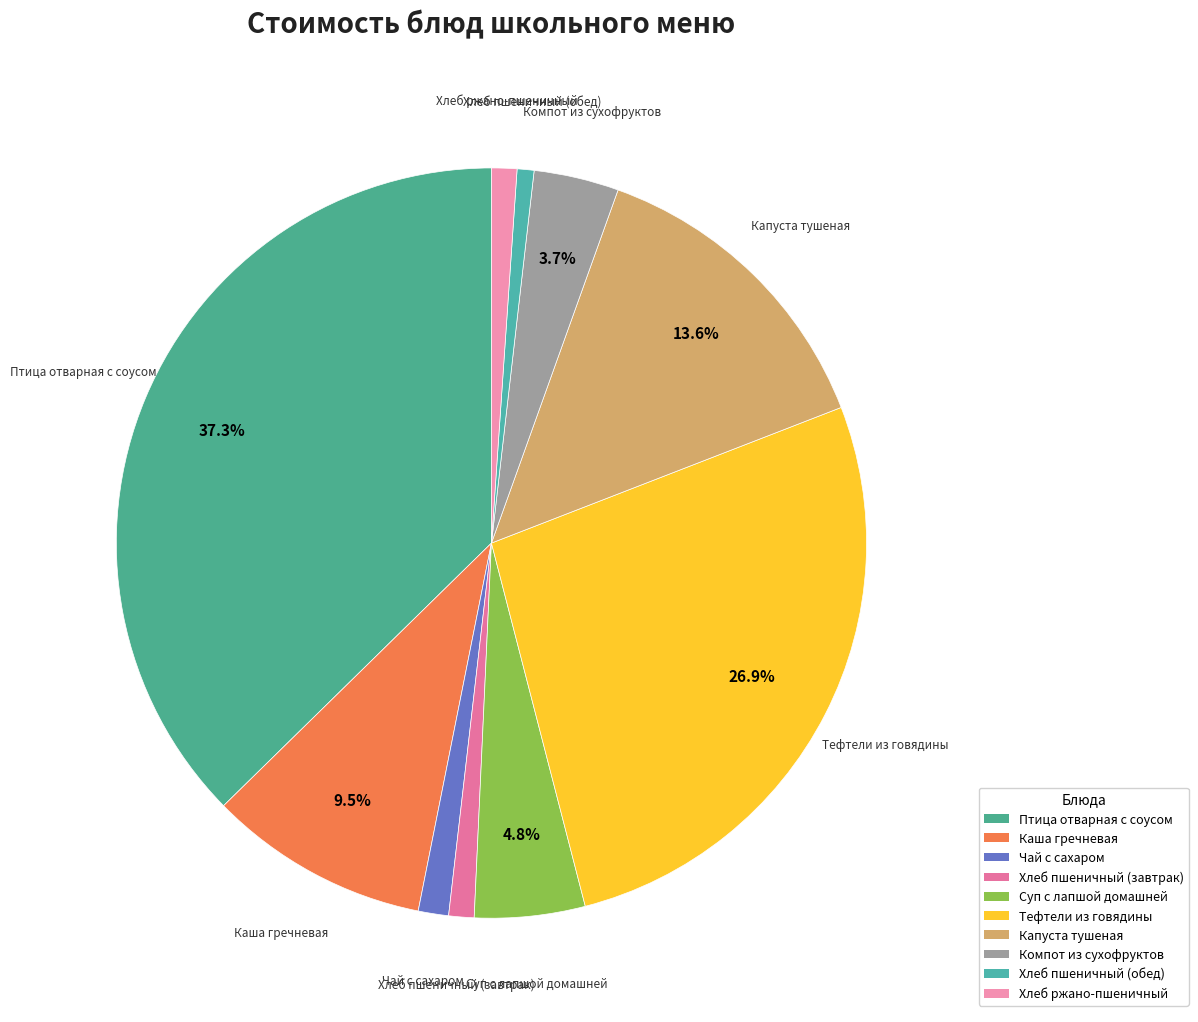

Rank the categories by value from highest to lowest.

Птица отварная с соусом, Тефтели из говядины, Капуста тушеная, Каша гречневая, Суп с лапшой домашней, Компот из сухофруктов, Чай с сахаром, Хлеб пшеничный (завтрак), Хлеб ржано-пшеничный, Хлеб пшеничный (обед)